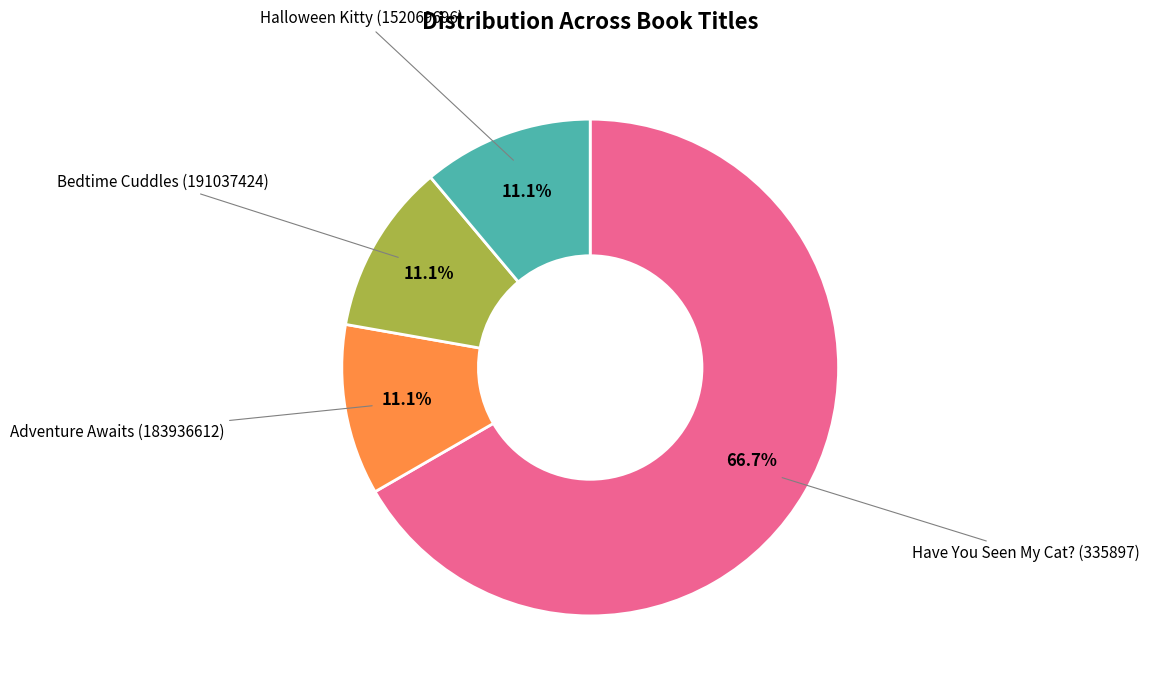

Does any single category account for the majority?

Yes